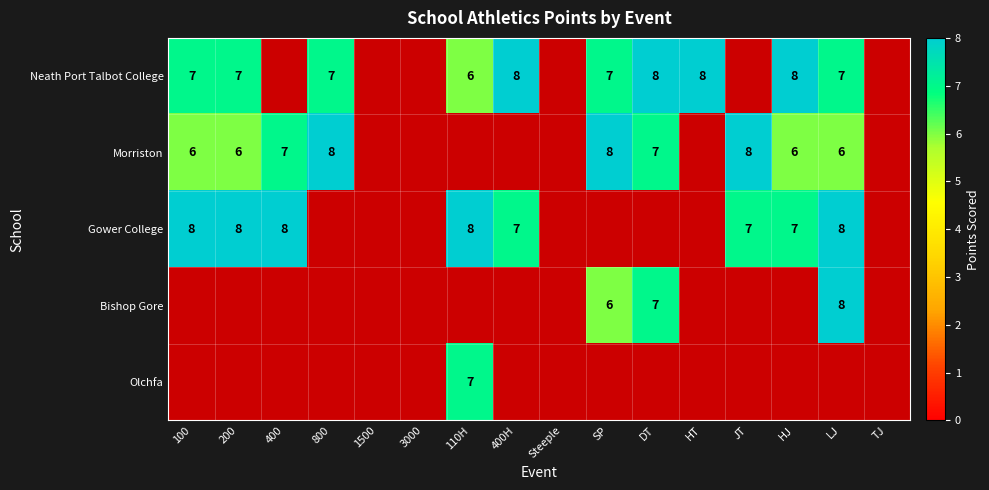

Is it true that Gower College equals 8 at 100?

True